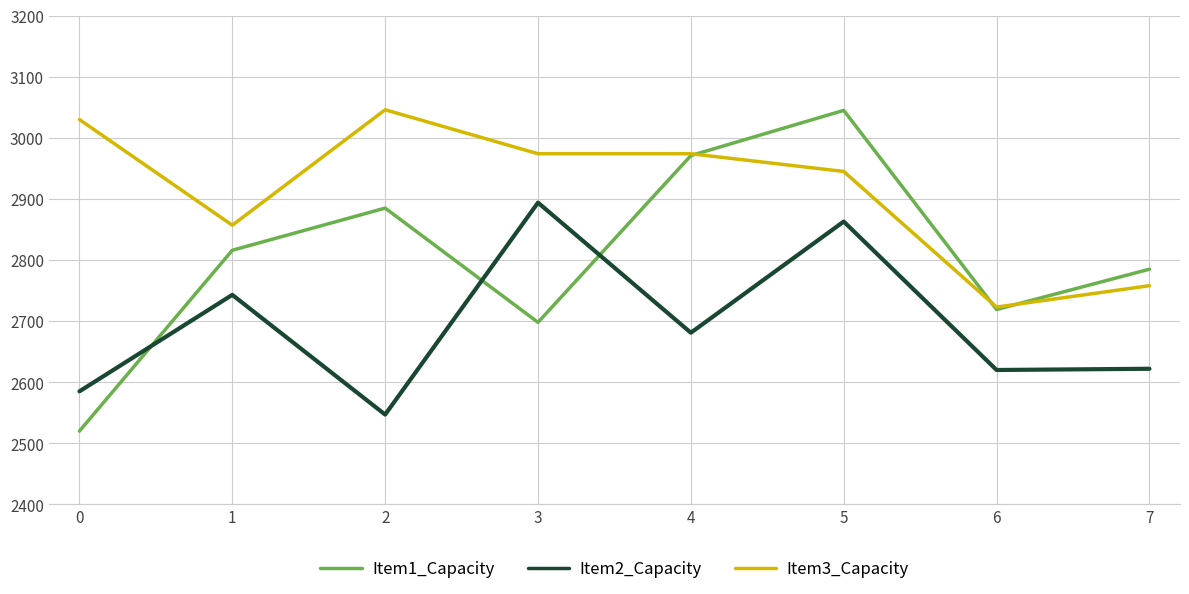

True or false: Item3_Capacity and Item2_Capacity cross at least once.

False